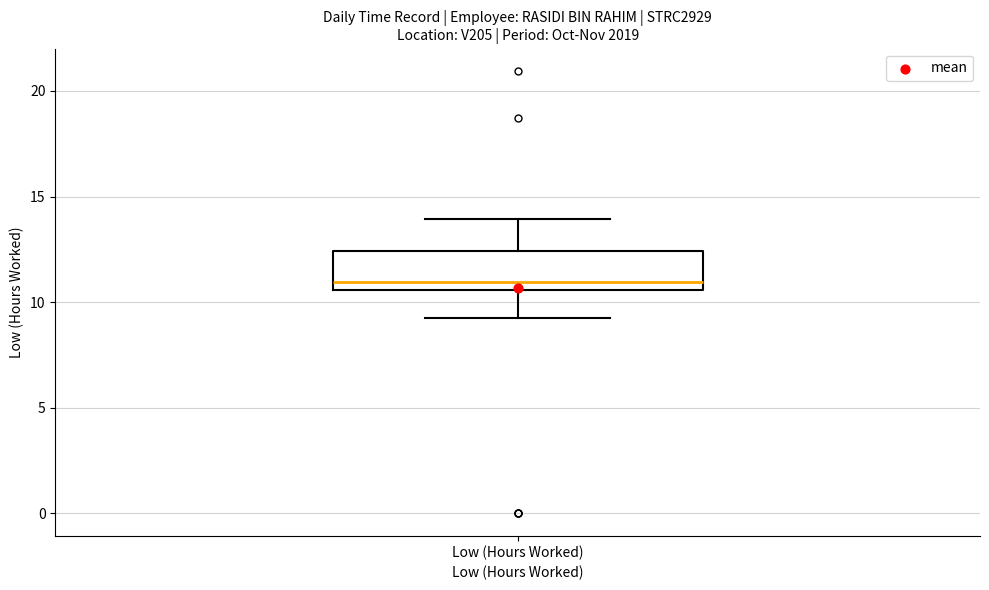

Where does the median line of the box for Low (Hours Worked) sit on the y-axis? The values are not printed on the chart, so give them approximately, as read against the axis.

11.0